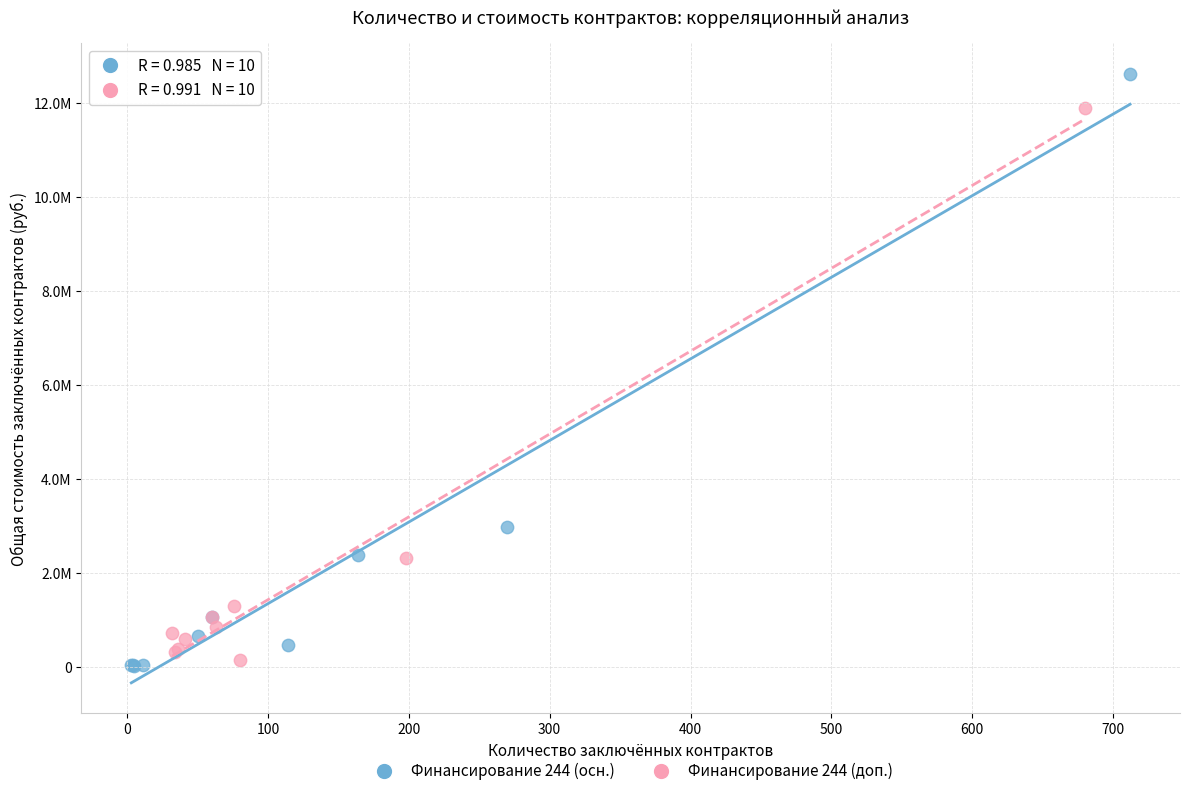

Which series contains the highest Y value?

Финансирование 244 (осн.)